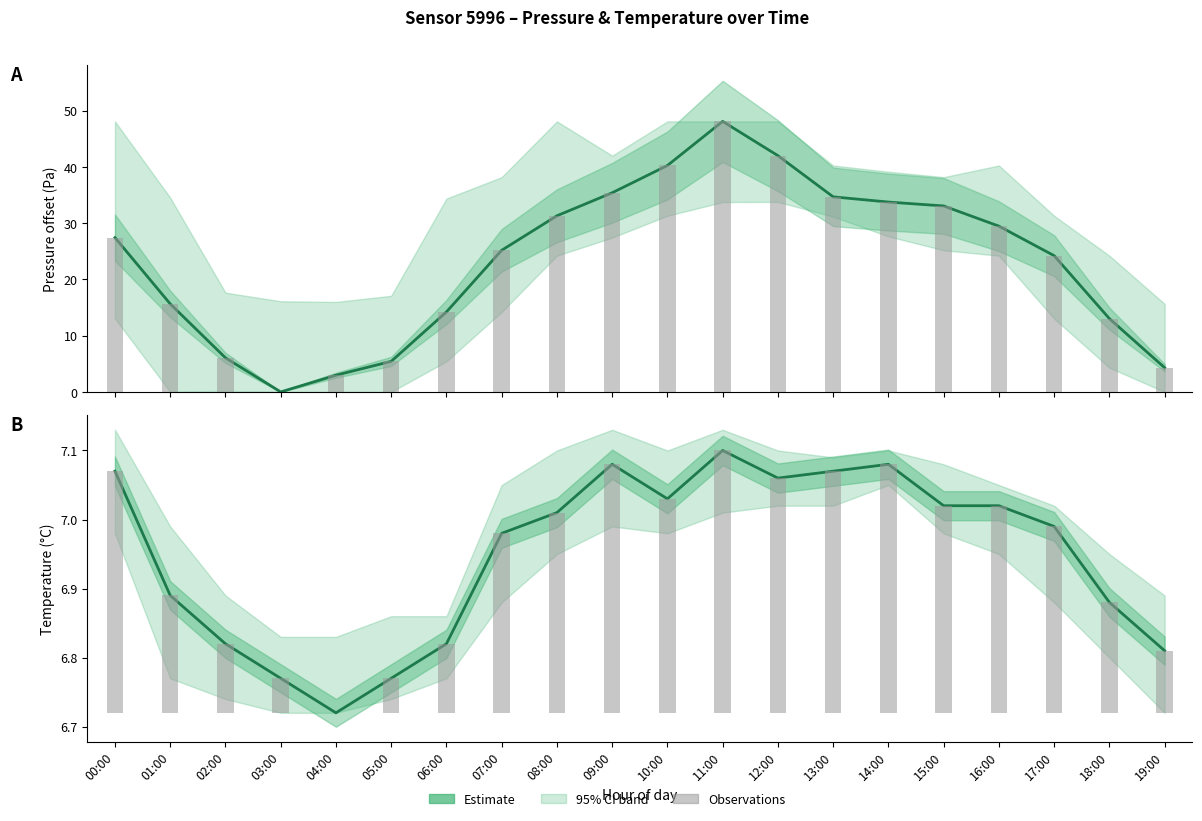

Reading left to right, list all the values displayed in this chart.

Pressure (Pa offset): 00:00=27.4	01:00=15.6	02:00=6.1	03:00=0.0	04:00=3.0	05:00=5.4	06:00=14.2	07:00=25.2	08:00=31.3	09:00=35.4	10:00=40.2	11:00=48.1	12:00=42.0	13:00=34.7	14:00=33.8	15:00=33.1	16:00=29.5	17:00=24.2	18:00=13.0	19:00=4.3
Pressure observations: 00:00=27.4	01:00=15.6	02:00=6.1	03:00=0.0	04:00=3.0	05:00=5.4	06:00=14.2	07:00=25.2	08:00=31.3	09:00=35.4	10:00=40.2	11:00=48.1	12:00=42.0	13:00=34.7	14:00=33.8	15:00=33.1	16:00=29.5	17:00=24.2	18:00=13.0	19:00=4.3
Temperature (°C): 00:00=7.1	01:00=6.9	02:00=6.8	03:00=6.8	04:00=6.7	05:00=6.8	06:00=6.8	07:00=7.0	08:00=7.0	09:00=7.1	10:00=7.0	11:00=7.1	12:00=7.1	13:00=7.1	14:00=7.1	15:00=7.0	16:00=7.0	17:00=7.0	18:00=6.9	19:00=6.8
Temperature observations: 00:00=0.4	01:00=0.2	02:00=0.1	03:00=0.0	04:00=0.0	05:00=0.0	06:00=0.1	07:00=0.3	08:00=0.3	09:00=0.4	10:00=0.3	11:00=0.4	12:00=0.3	13:00=0.4	14:00=0.4	15:00=0.3	16:00=0.3	17:00=0.3	18:00=0.2	19:00=0.1